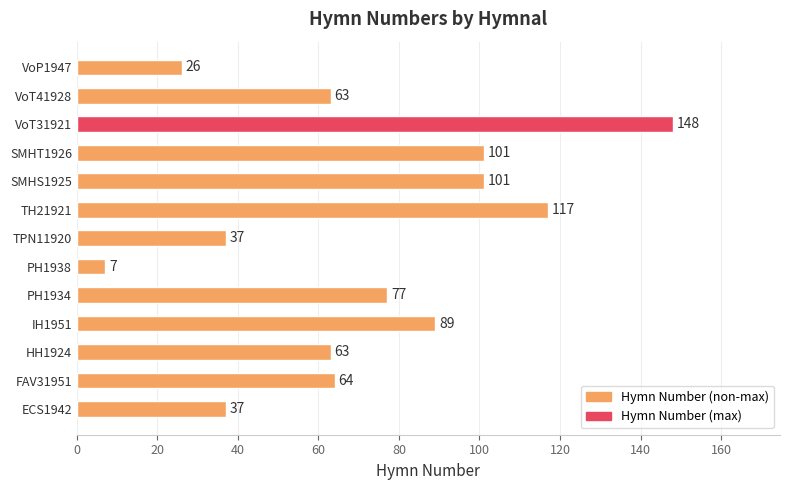

What is the greatest value displayed?

148